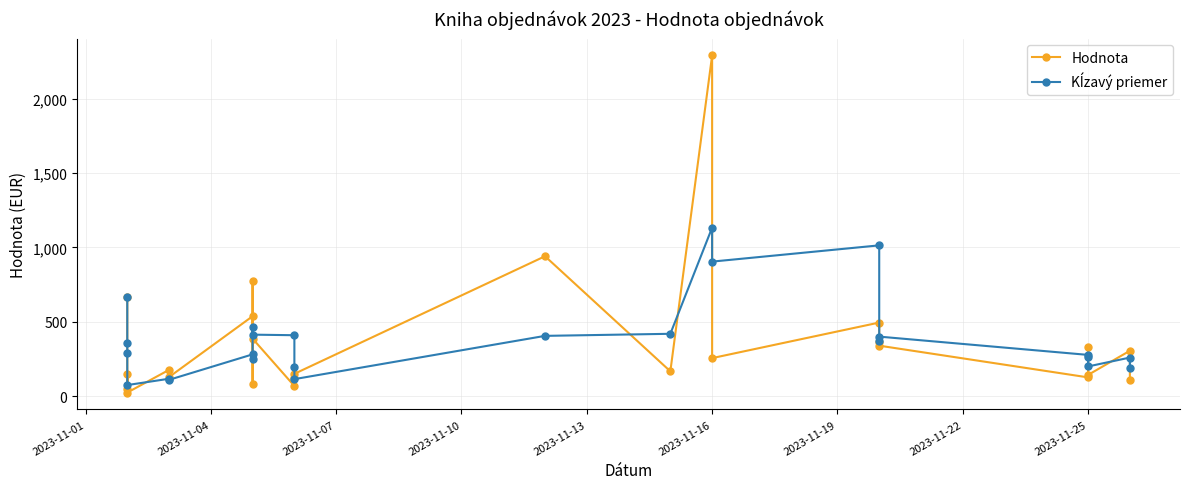

Reading right to left, extract all data points from this chart.

Hodnota: 111.0	304.9	142.8	330.0	126.0	339.3	366.4	494.6	255.6	2290.8	166.8	940.5	150.0	125.0	68.0	386.4	774.1	79.5	537.3	128.4	176.7	23.9	150.0	49.2	663.5
Kĺzavý priemer: 186.2	259.2	199.6	265.1	277.2	400.1	372.2	1013.7	904.4	1132.7	419.1	405.2	114.3	193.1	409.5	413.3	463.6	248.4	280.8	109.7	116.9	74.4	287.6	356.3	663.5